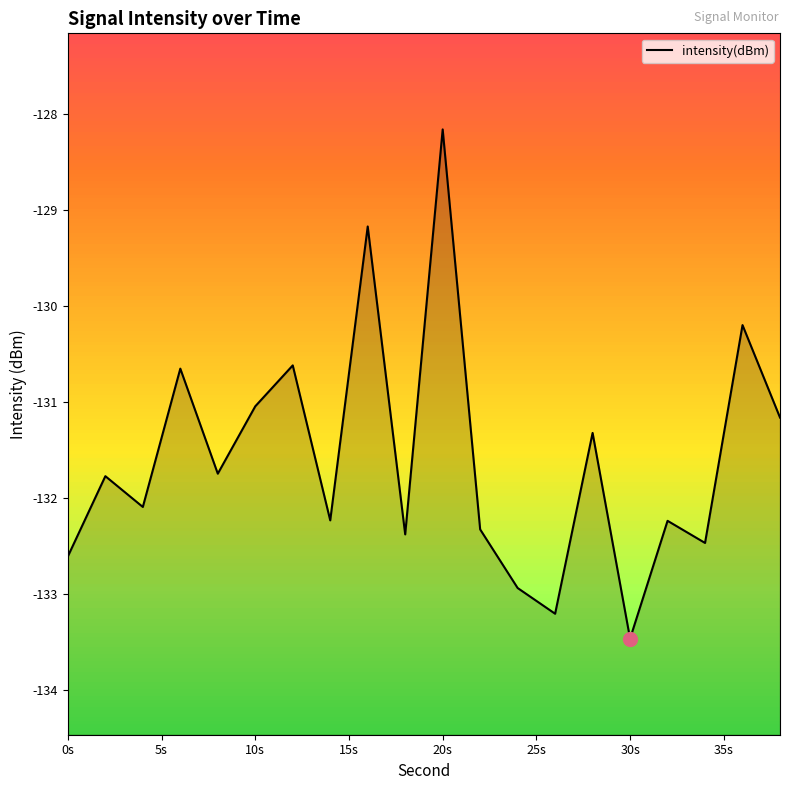

What is the smallest value displayed?

-133.5